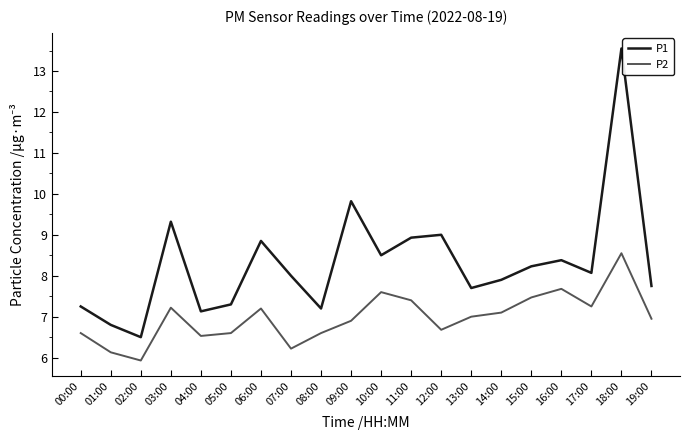

Rank the series by their maximum value, from highest to lowest.

P1, P2